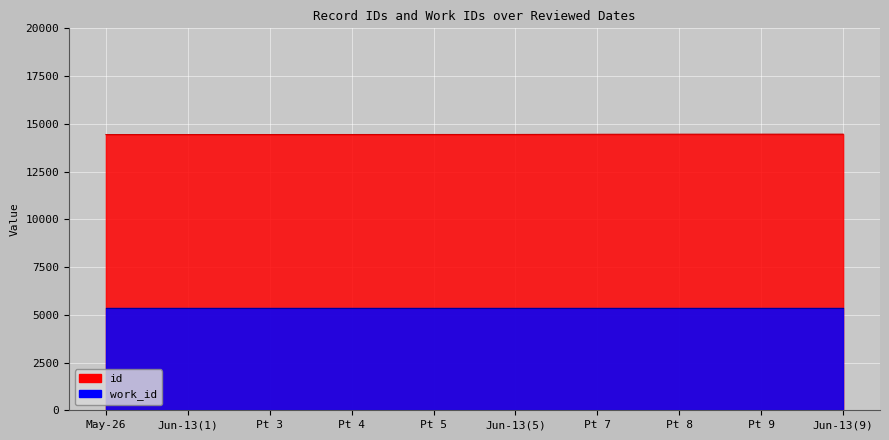

Rank the categories by value from highest to lowest.

Jun-13(9), Pt 9, Pt 8, Pt 7, Jun-13(5), Pt 5, Pt 4, Pt 3, Jun-13(1), May-26